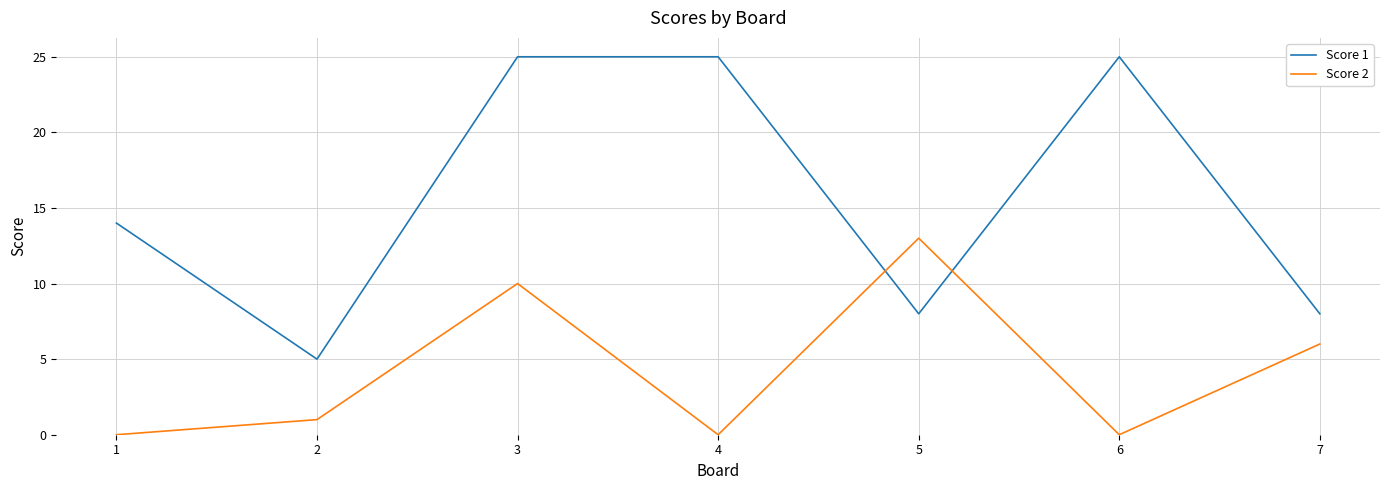

Between 3 and 7, which series saw the biggest shift?

Score 1